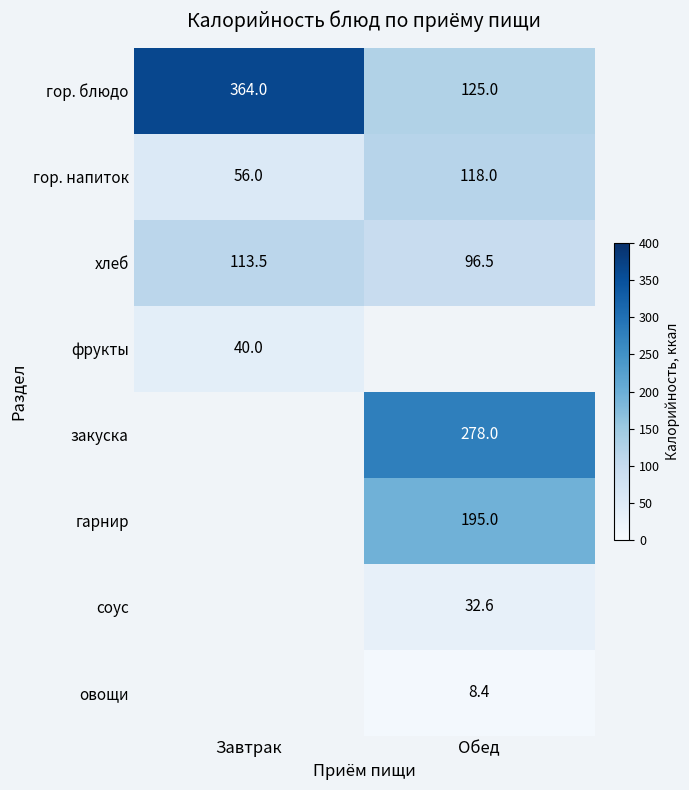

Is it true that хлеб equals 113.5 at Завтрак?

True